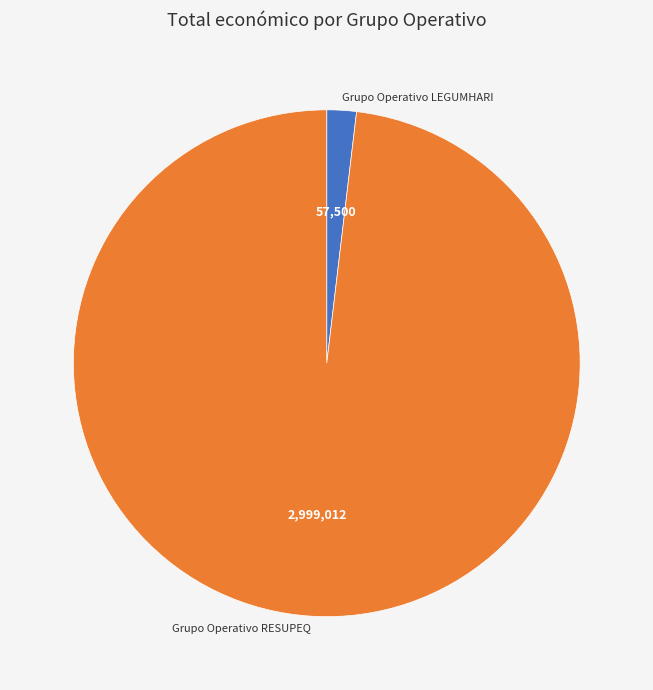

What is the smallest slice in the pie chart?

Grupo Operativo LEGUMHARI